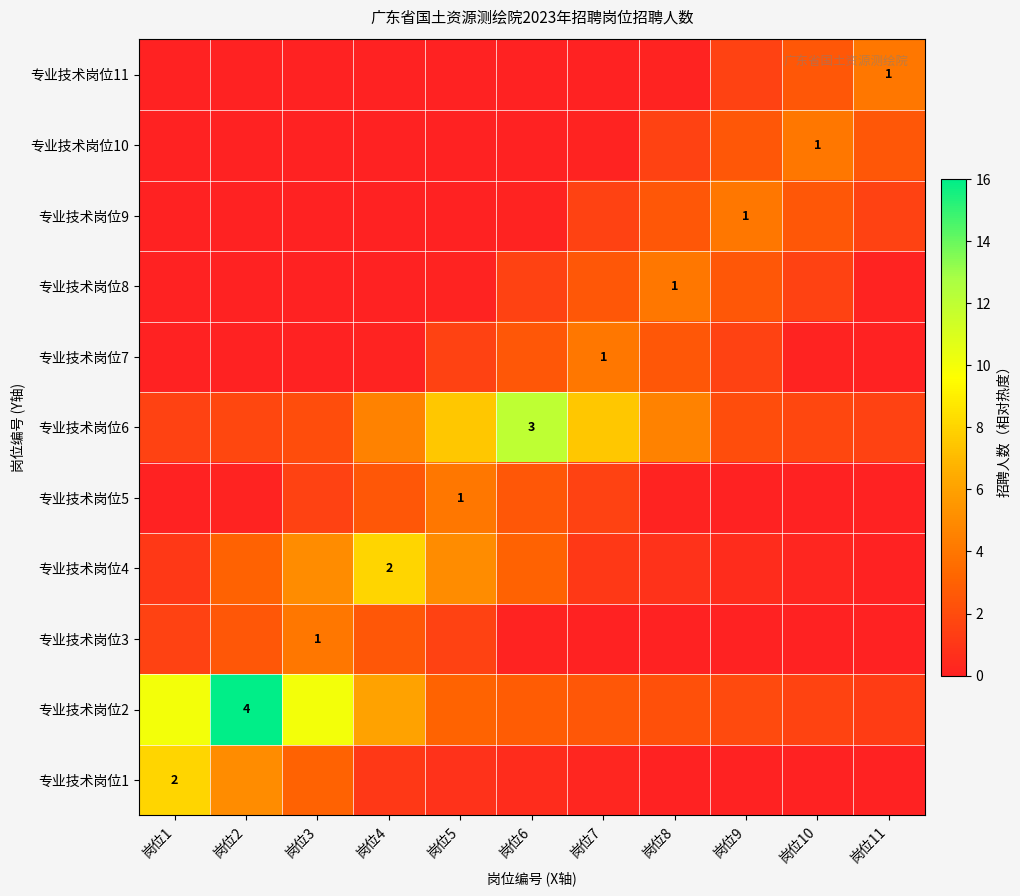

Rank the series at 岗位3 from lowest to highest value.

专业技术岗位7, 专业技术岗位8, 专业技术岗位9, 专业技术岗位10, 专业技术岗位11, 专业技术岗位5, 专业技术岗位6, 专业技术岗位1, 专业技术岗位3, 专业技术岗位4, 专业技术岗位2